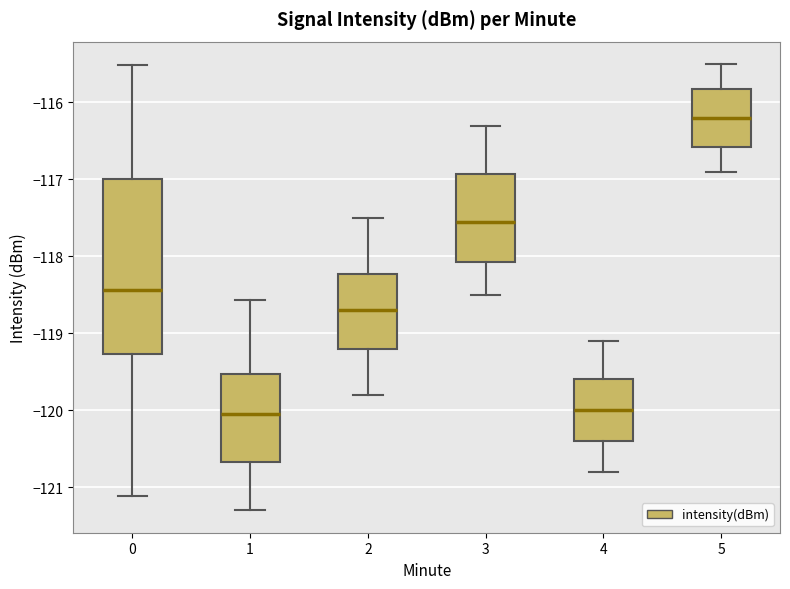

Reading left to right, read every box against the y-axis: the position of its median line, the range the box covers, and the ends of its whiskers. The values are not printed on the chart, so give them approximately, as read against the axis.

0: median -118.4, box -119.3 to -117.0, whiskers -121.1 to -115.5
1: median -120.1, box -120.7 to -119.5, whiskers -121.3 to -118.6
2: median -118.7, box -119.2 to -118.2, whiskers -119.8 to -117.5
3: median -117.5, box -118.1 to -116.9, whiskers -118.5 to -116.3
4: median -120.0, box -120.4 to -119.6, whiskers -120.8 to -119.1
5: median -116.2, box -116.6 to -115.8, whiskers -116.9 to -115.5